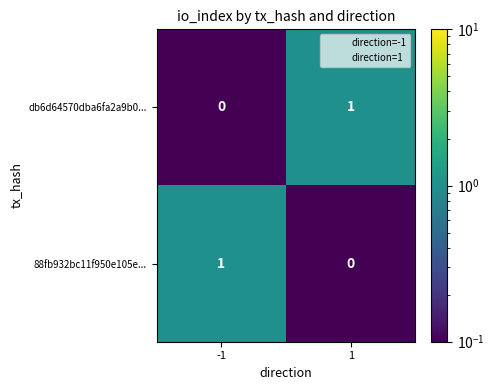

Is it true that db6d64570dba6fa2a9b0... equals 2 at 1?

False